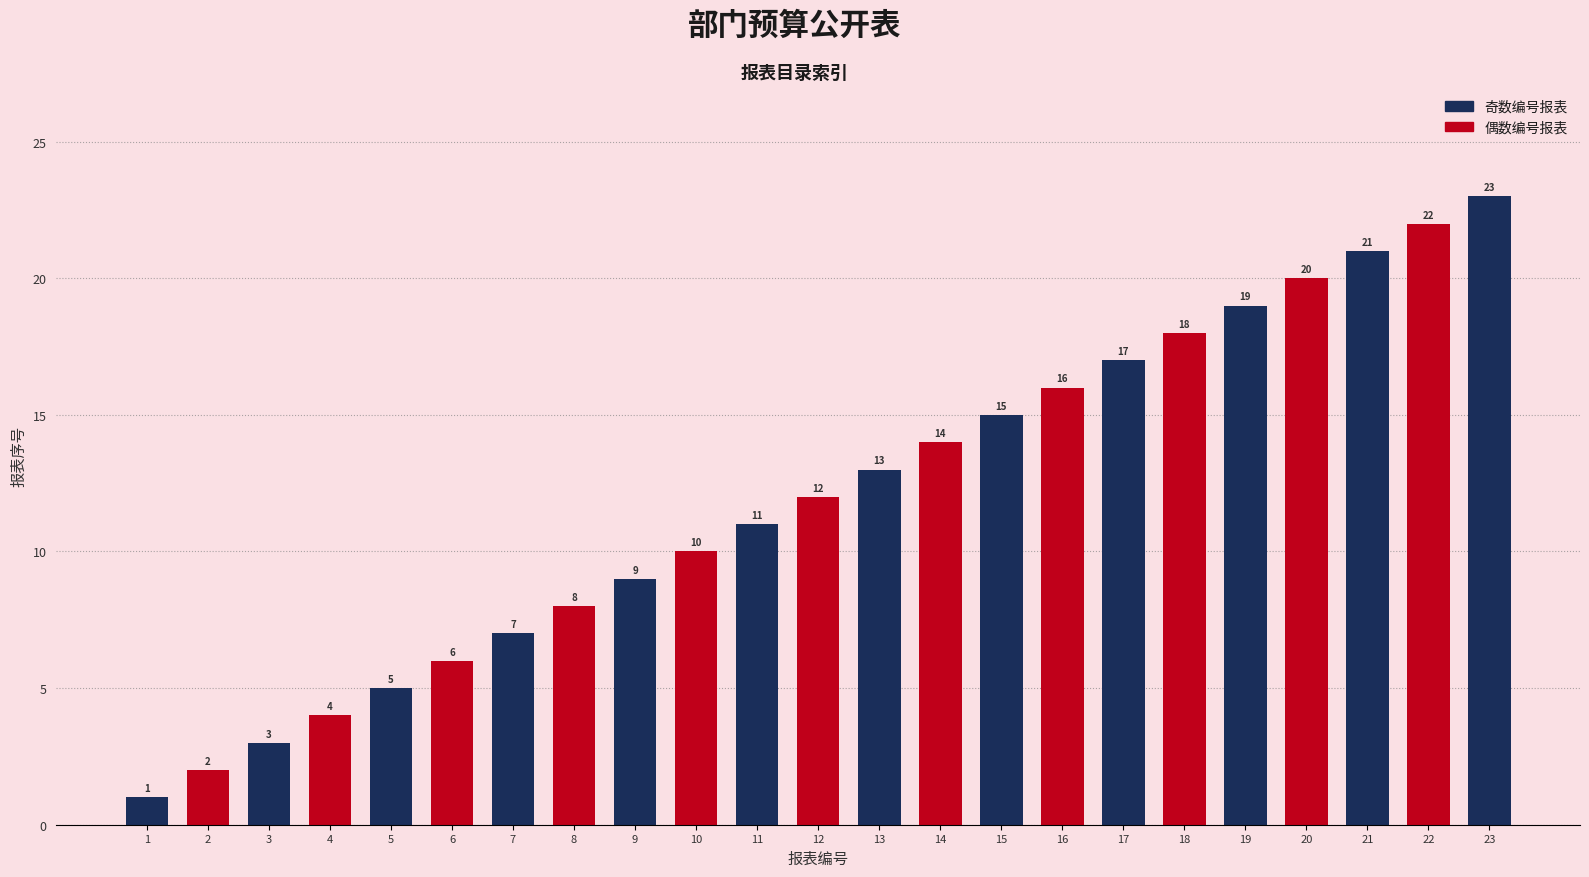

Reading right to left, what are all the values shown in this chart?

23=23	22=22	21=21	20=20	19=19	18=18	17=17	16=16	15=15	14=14	13=13	12=12	11=11	10=10	9=9	8=8	7=7	6=6	5=5	4=4	3=3	2=2	1=1